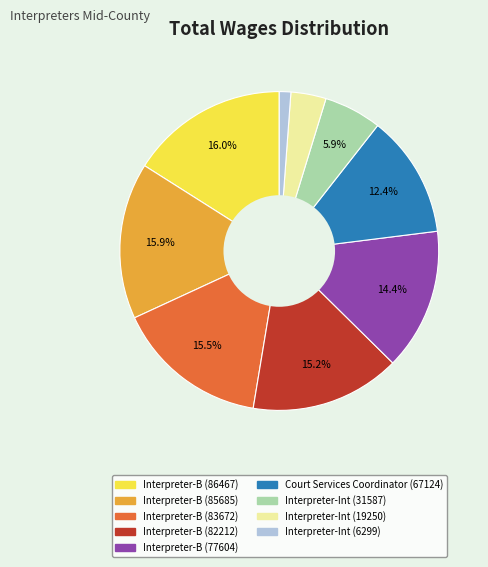

Does any single category account for the majority?

No